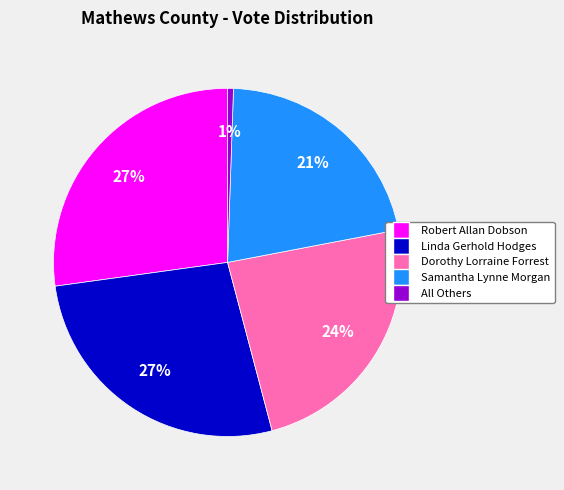

What percentage is the Robert Allan Dobson slice, to the nearest percent?

27%